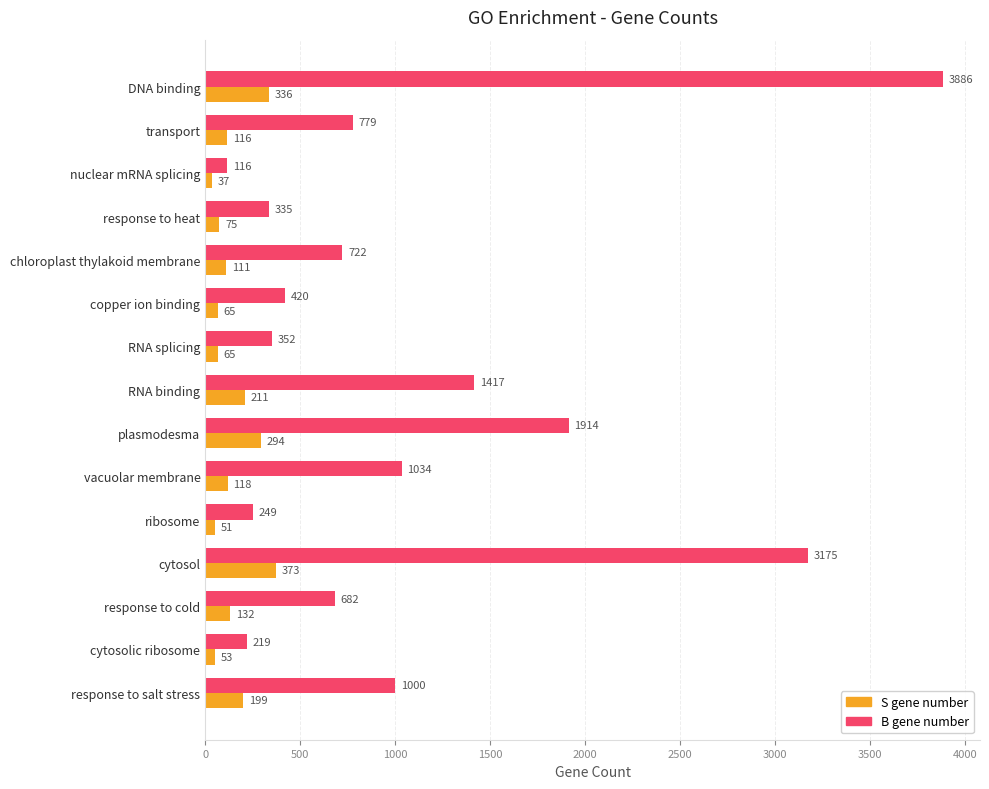

Which series has the widest spread of values?

B gene number